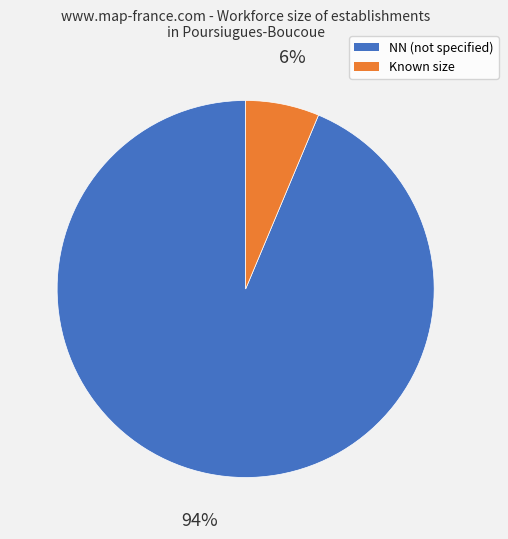

Is there any slice that represents more than half of the pie?

Yes